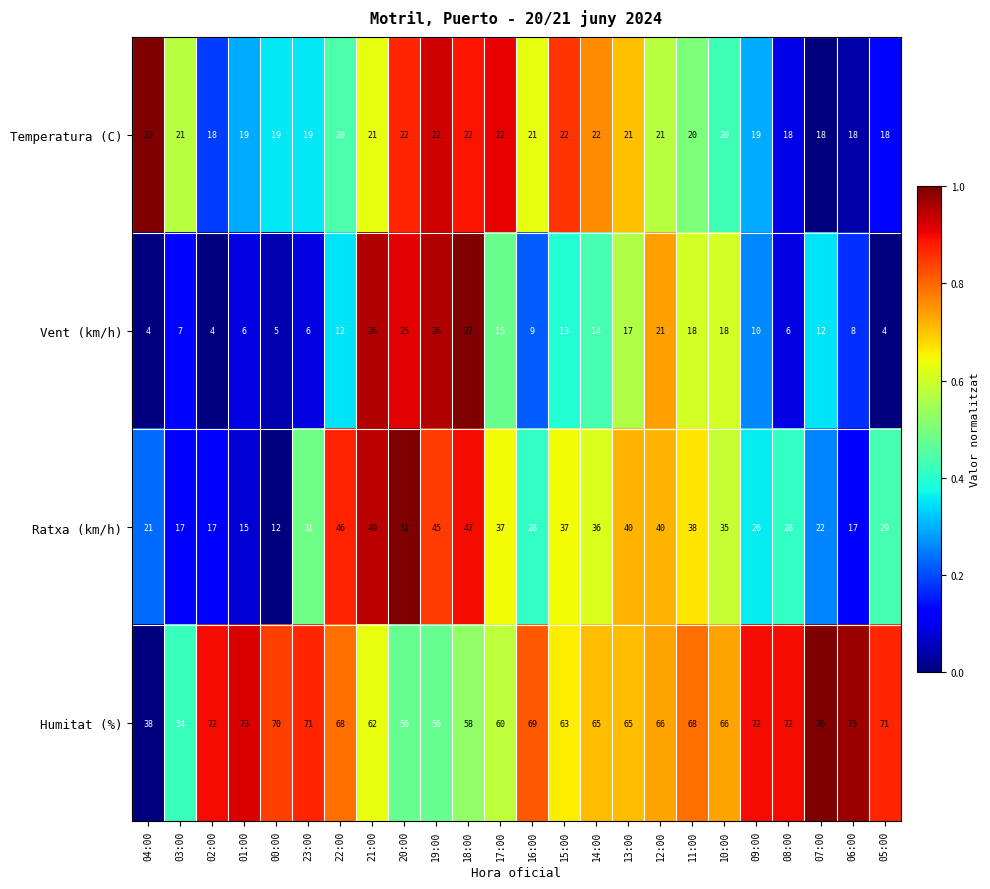

How many series are shown in this chart?

4